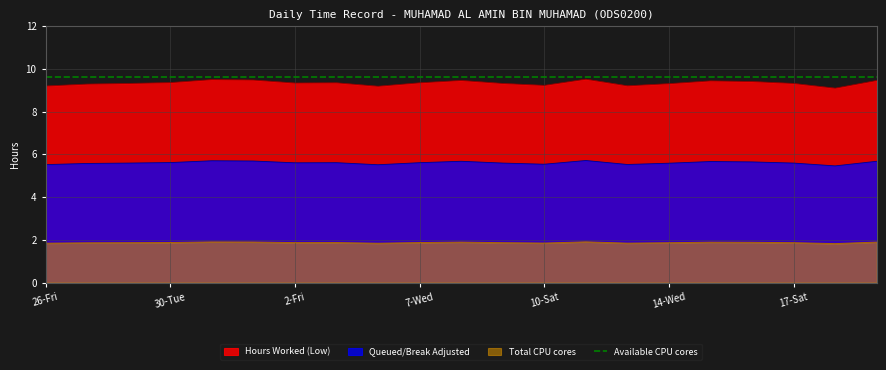

What is the difference between the values at 27-Sat and 26-Fri?

0.1